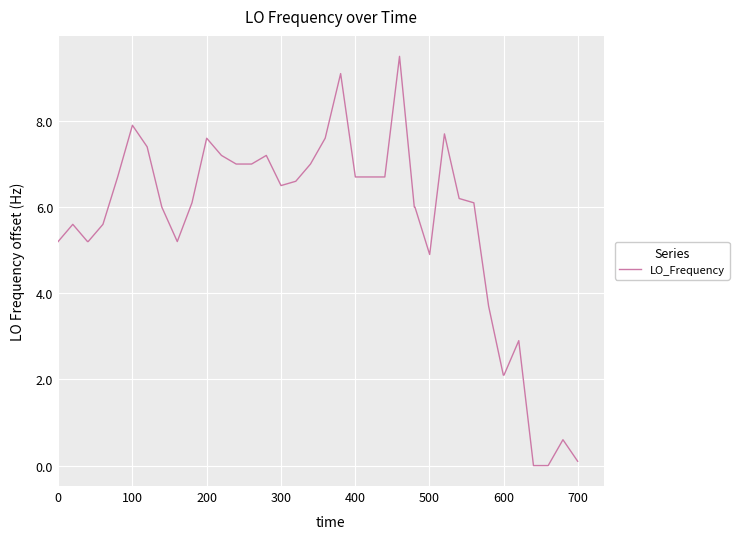

Count the number of categories in the chart.

40